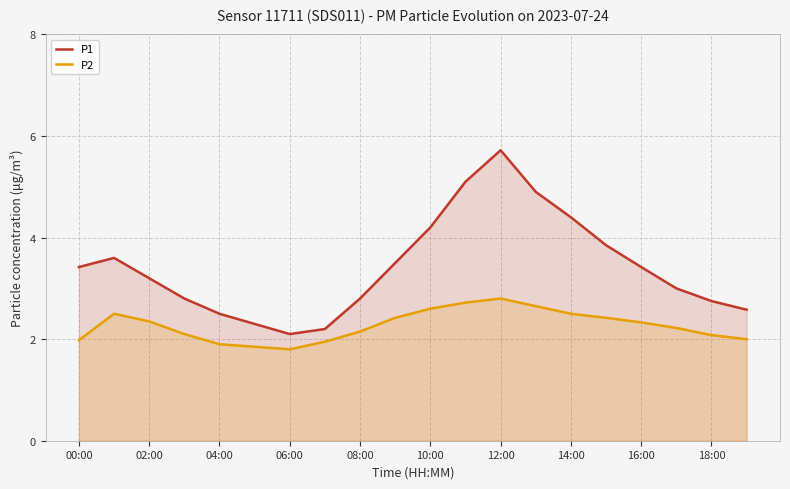

At 14:00, list the series in order from largest to smallest.

P1, P2